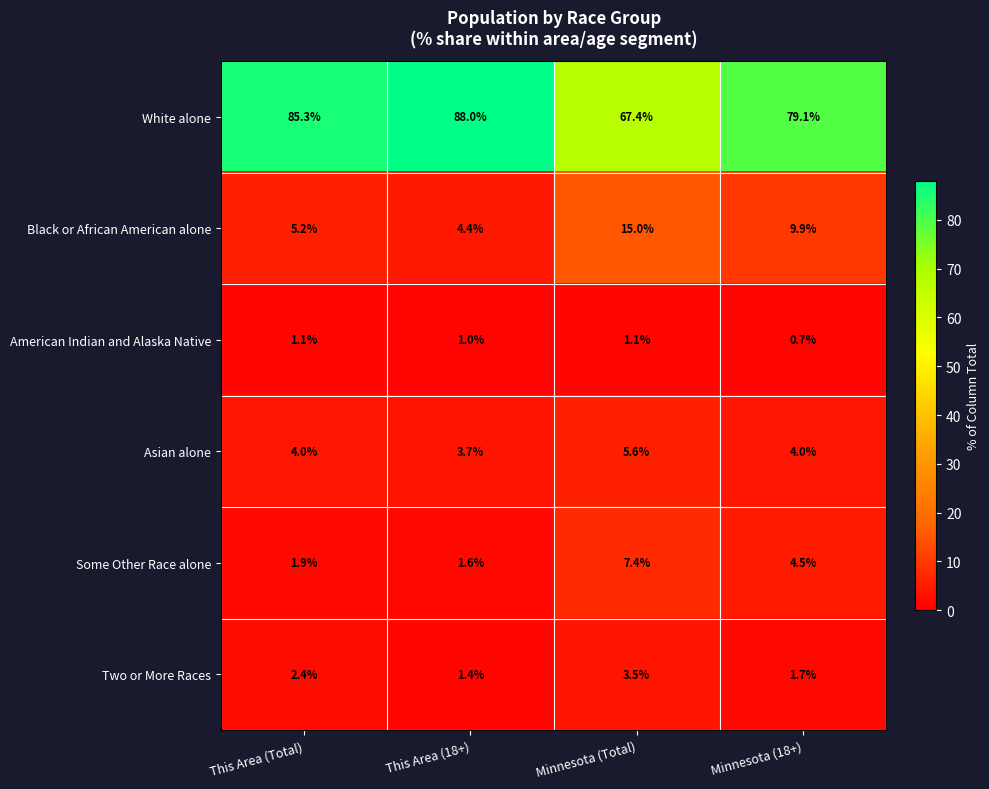

What is the sum of the Some Other Race alone values at Minnesota (18+) and Minnesota (Total)?

11.9